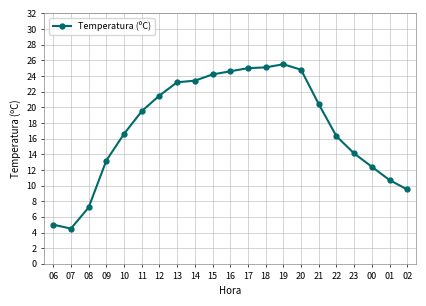

What is the approximate value at 14?

23.4